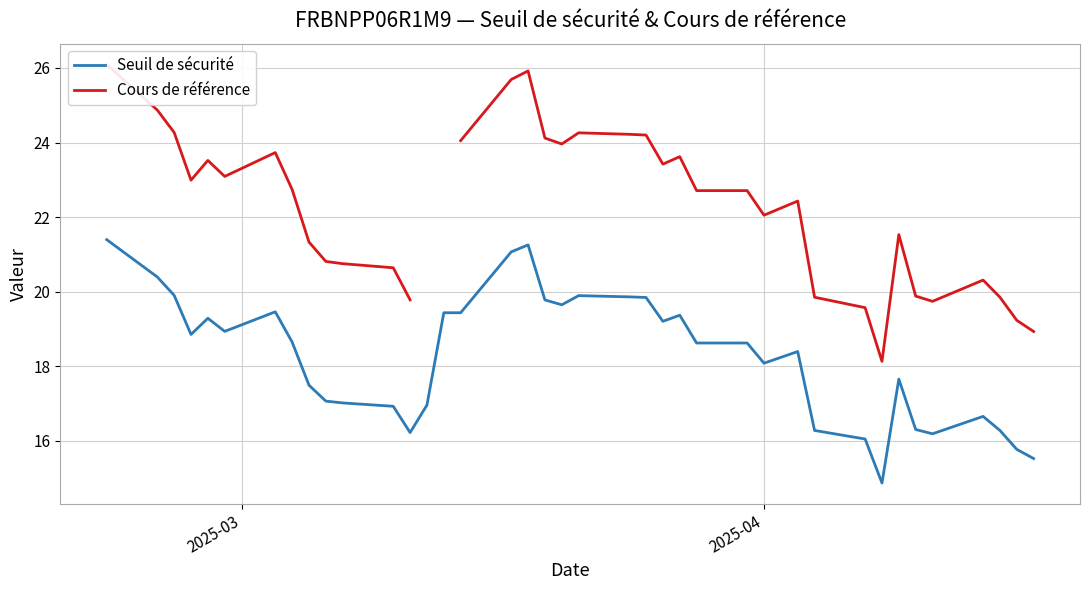

How many interior local peaks does the Cours de référence series have?

8